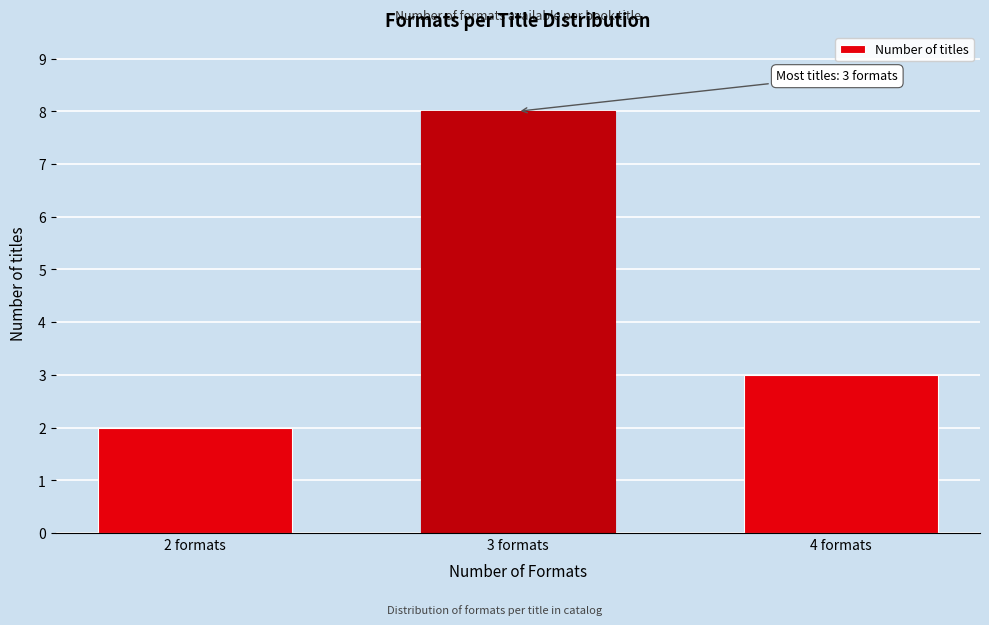

Reading right to left, list all the values displayed in this chart.

3	8	2